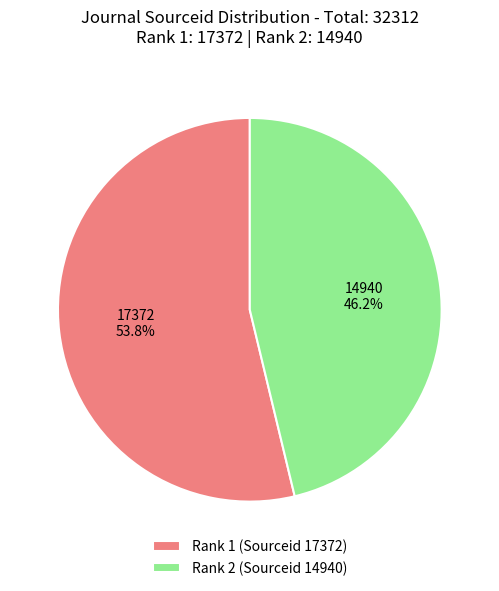

Between Rank 1 (Sourceid 17372) and Rank 2 (Sourceid 14940), which is larger?

Rank 1 (Sourceid 17372)